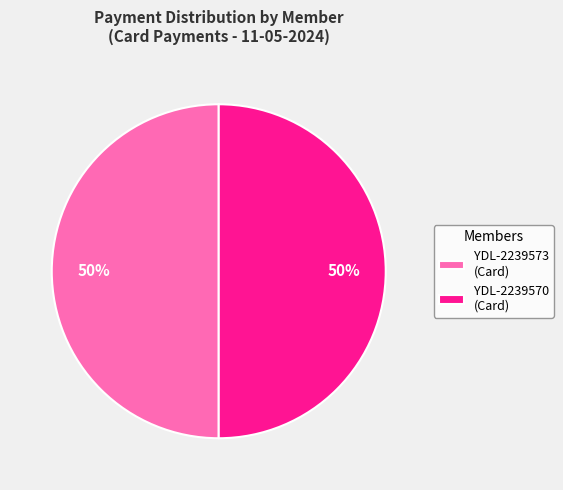

Do YDL-2239570 (Card) and YDL-2239573 (Card) together represent more than half of the pie?

Yes